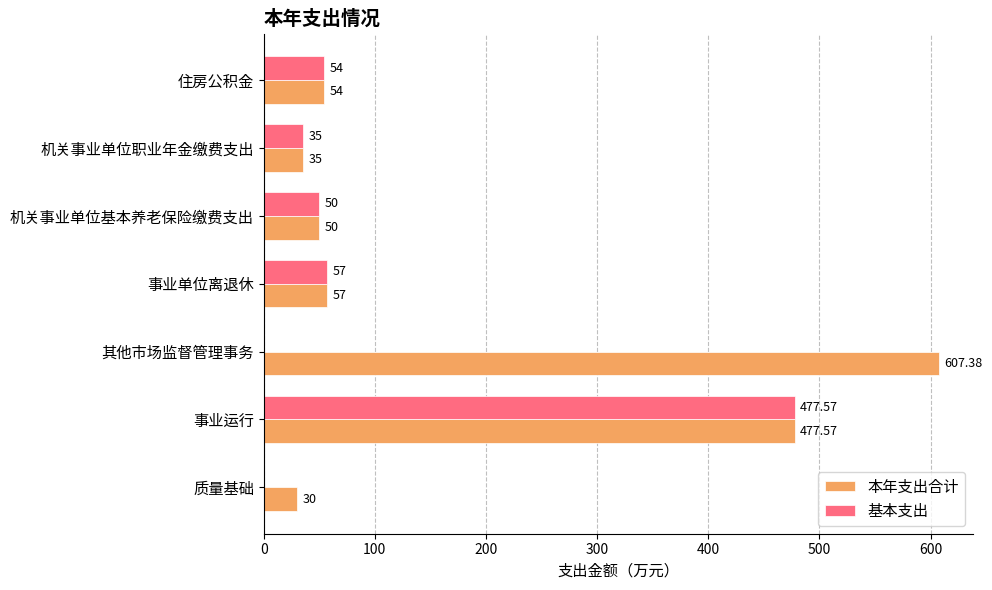

At which label does 本年支出合计 reach its peak?

其他市场监督管理事务